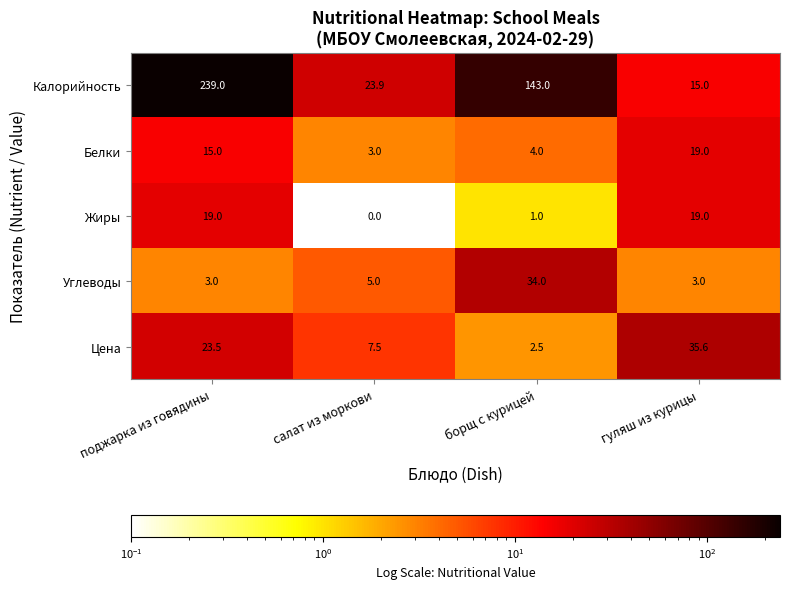

What is the sum of the Углеводы values at салат из моркови and борщ с курицей?

39.0